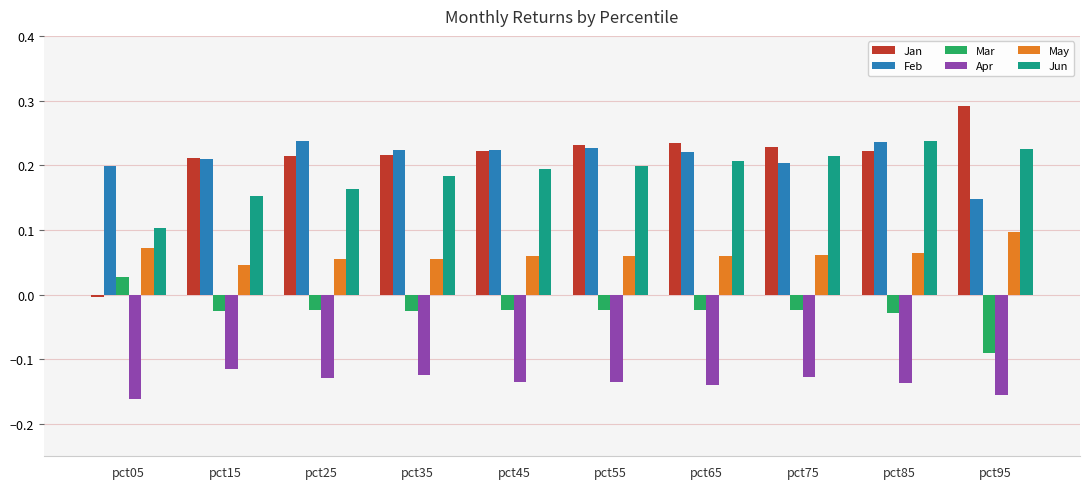

Count the number of categories in the chart.

10